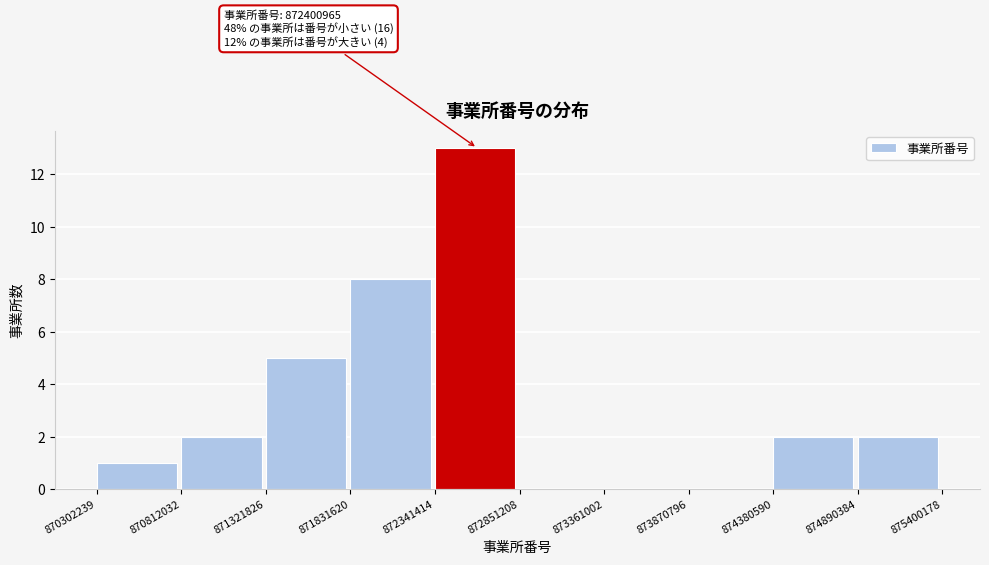

Over which range of the x-axis is the bar tallest?

872341414 to 872851208